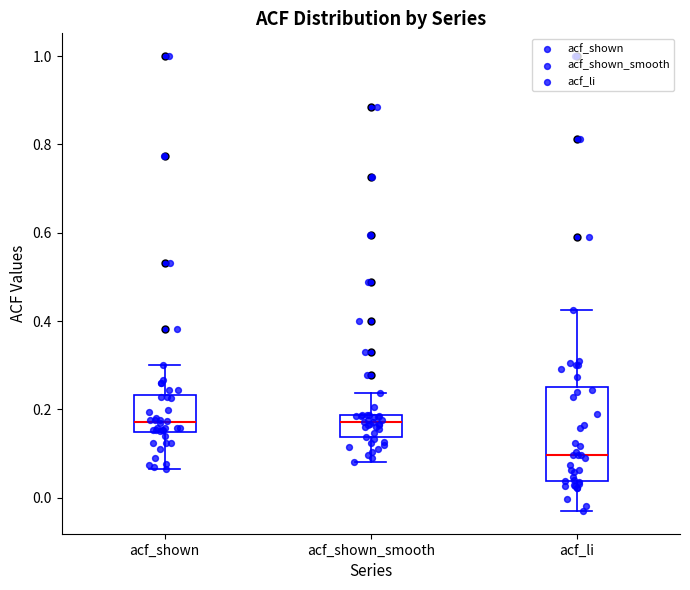

Reading left to right, transcribe this box plot: for each box, give where its median line is, the range the box spans, and where its two whiskers end, as read against the y-axis. The values are not printed on the chart, so give them approximately, as read against the axis.

acf_shown: median 0.18, box 0.14 to 0.24, whiskers 0.06 to 0.30
acf_shown_smooth: median 0.18 (just below the box's upper edge), box 0.14 to 0.18, whiskers 0.08 to 0.24
acf_li: median 0.10, box 0.04 to 0.26, whiskers -0.02 to 0.42